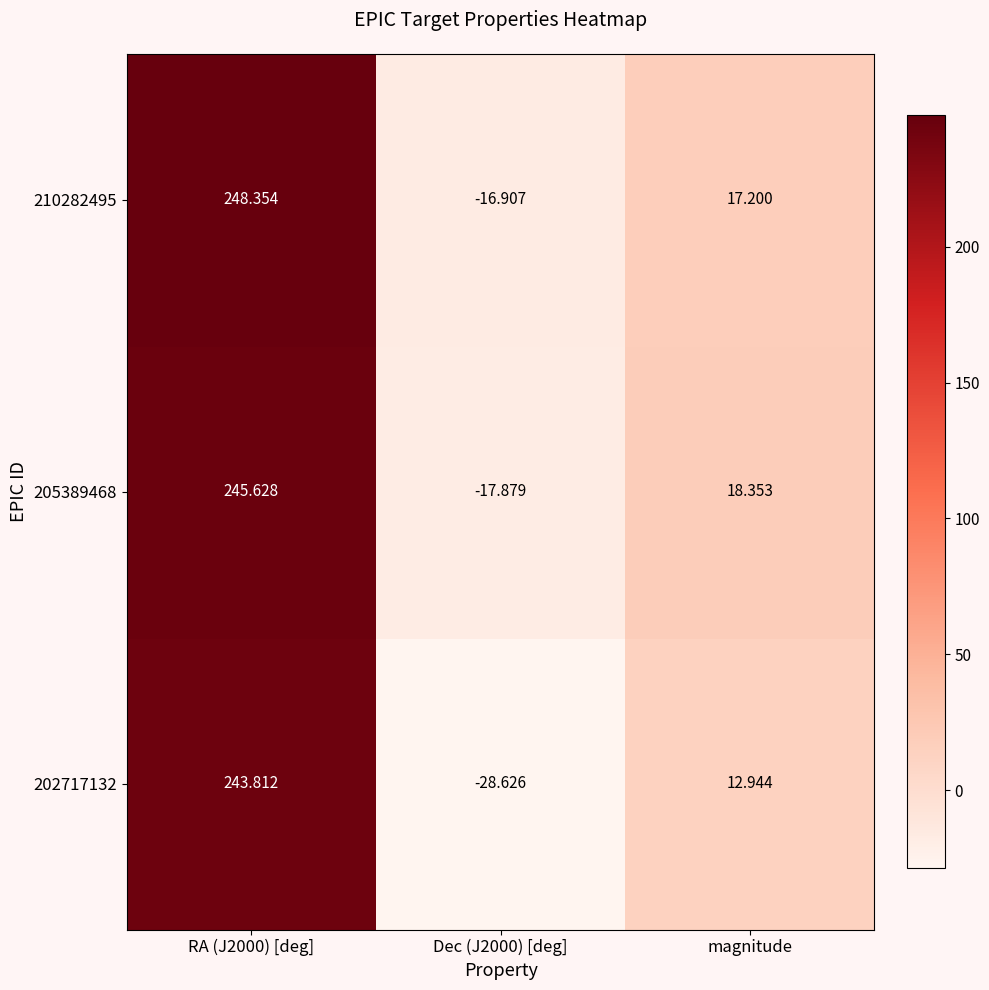

At which label is 210282495 closest to 115?

magnitude